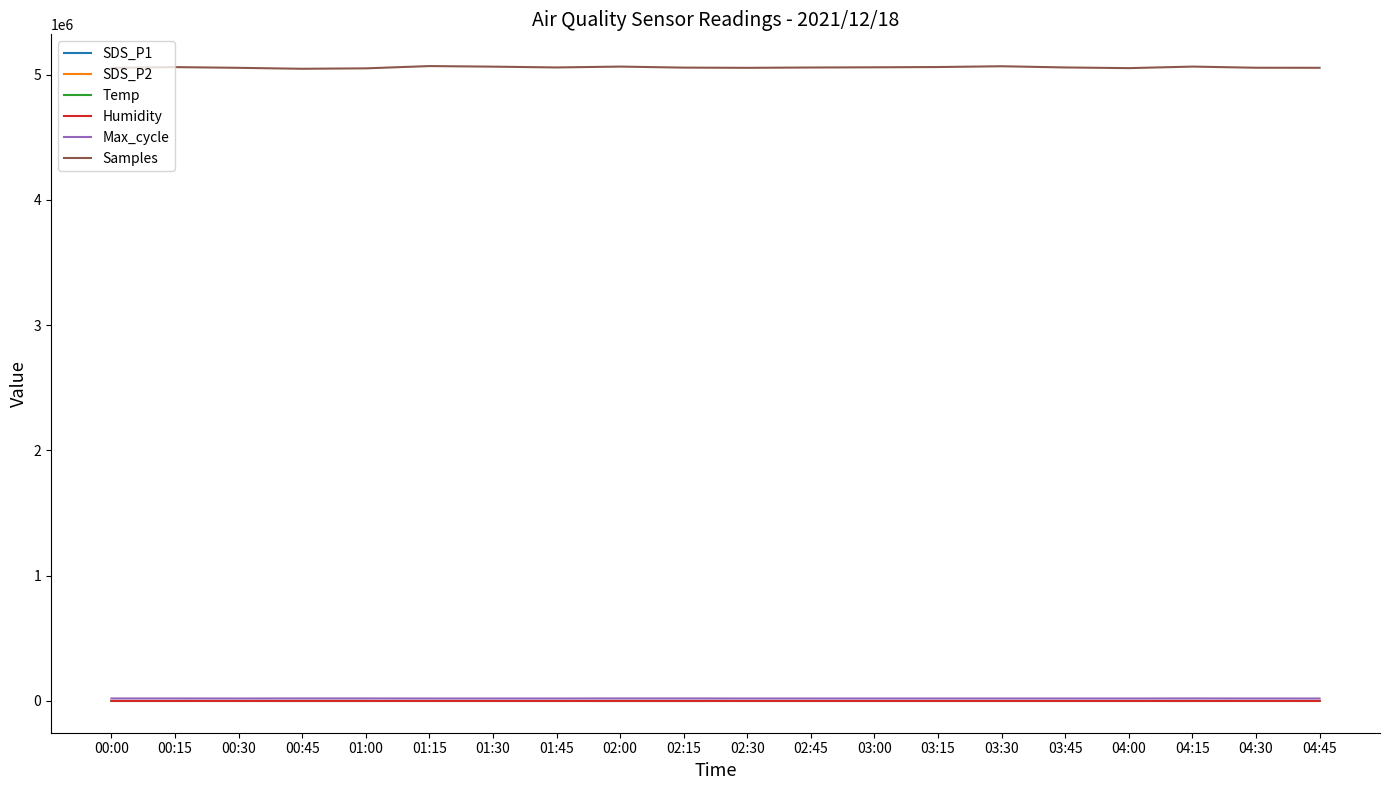

The value of SDS_P1 at 03:00 is 10.6. True or false?

True